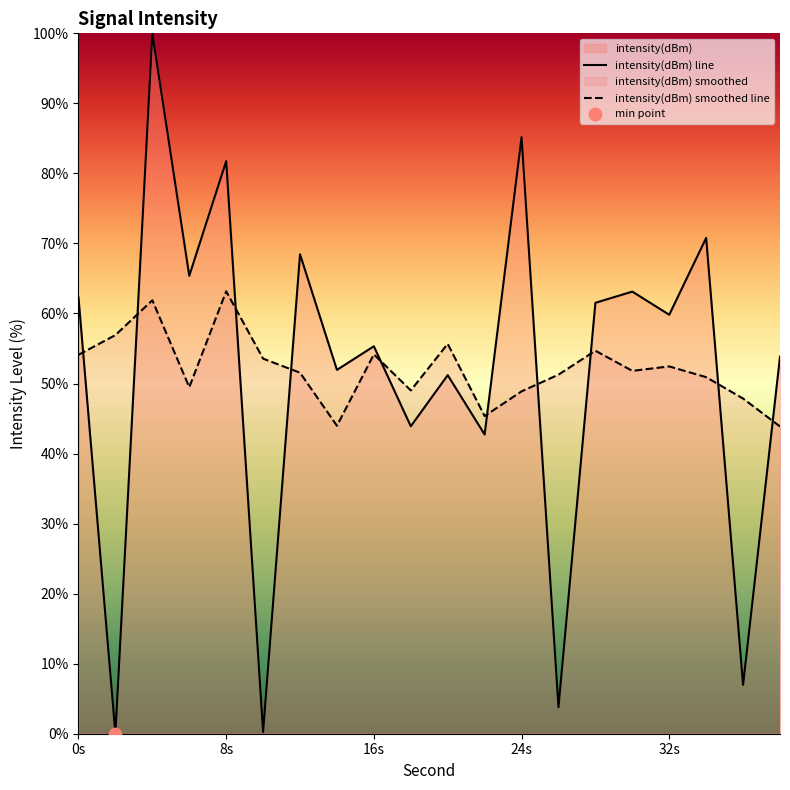

Which series has the widest spread of values?

intensity(dBm) line